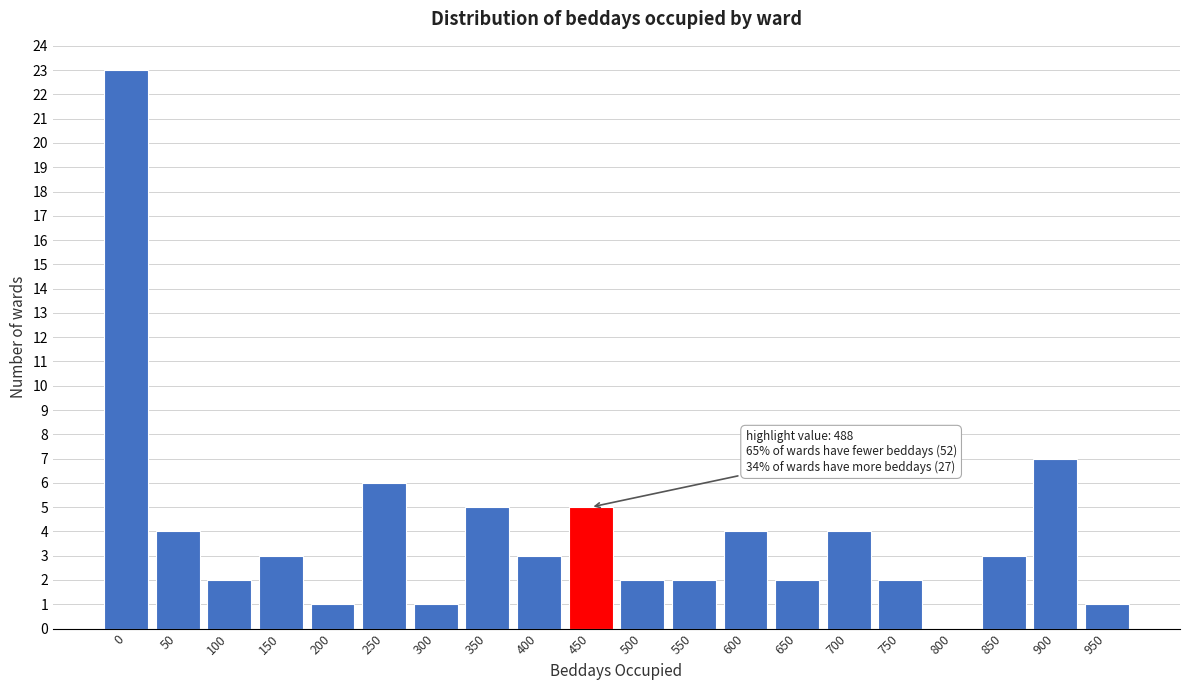

Reading left to right, transcribe all the data shown in this chart.

0=23	50=4	100=2	150=3	200=1	250=6	300=1	350=5	400=3	450=5	500=2	550=2	600=4	650=2	700=4	750=2	800=0	850=3	900=7	950=1